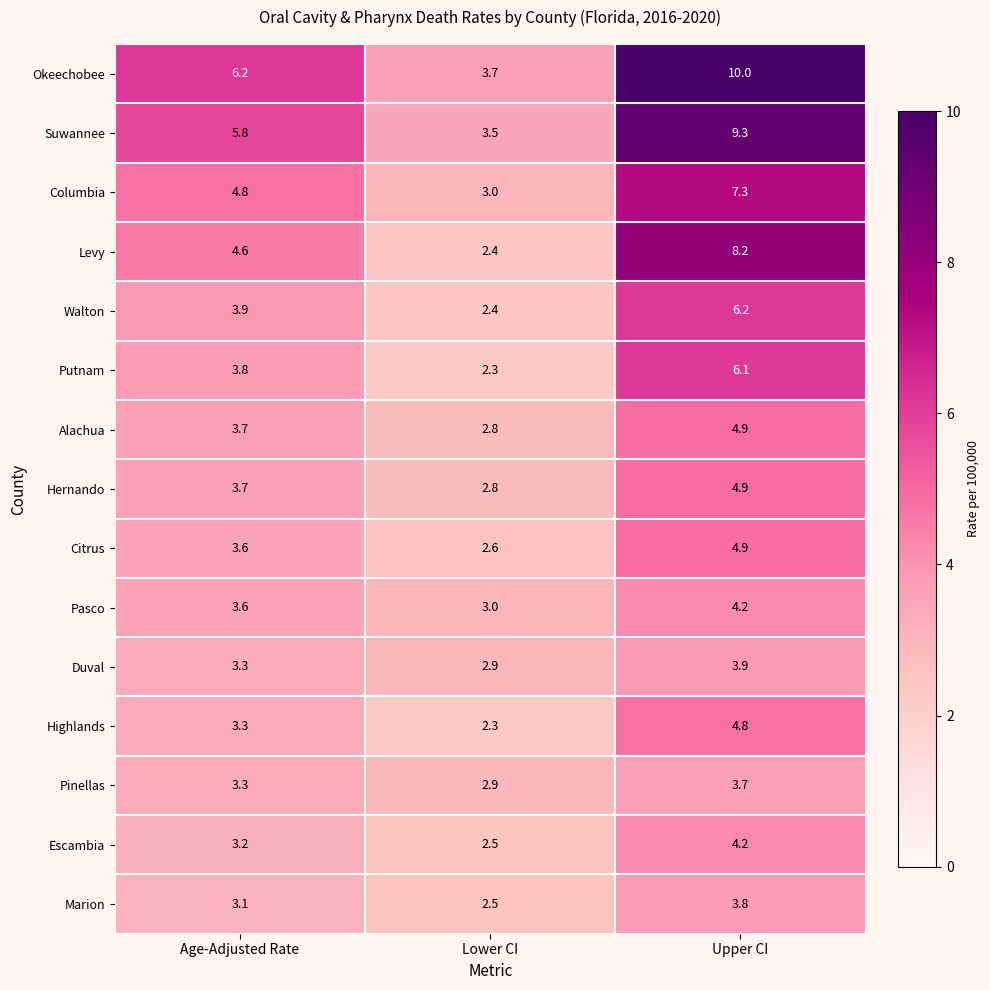

What is the smallest value displayed?

2.3